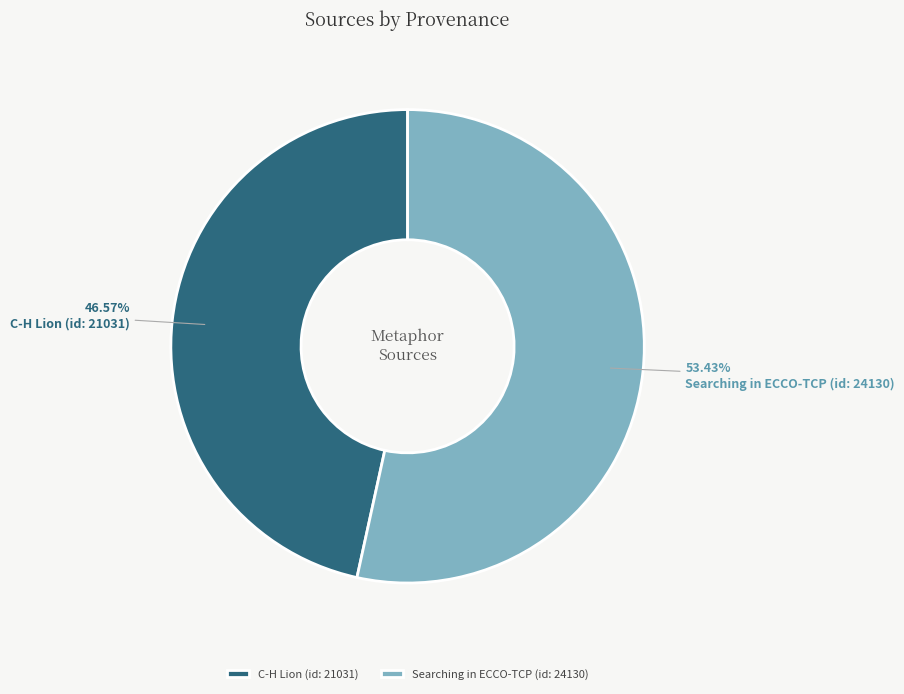

Is C-H Lion (id: 21031) the majority of the pie?

No